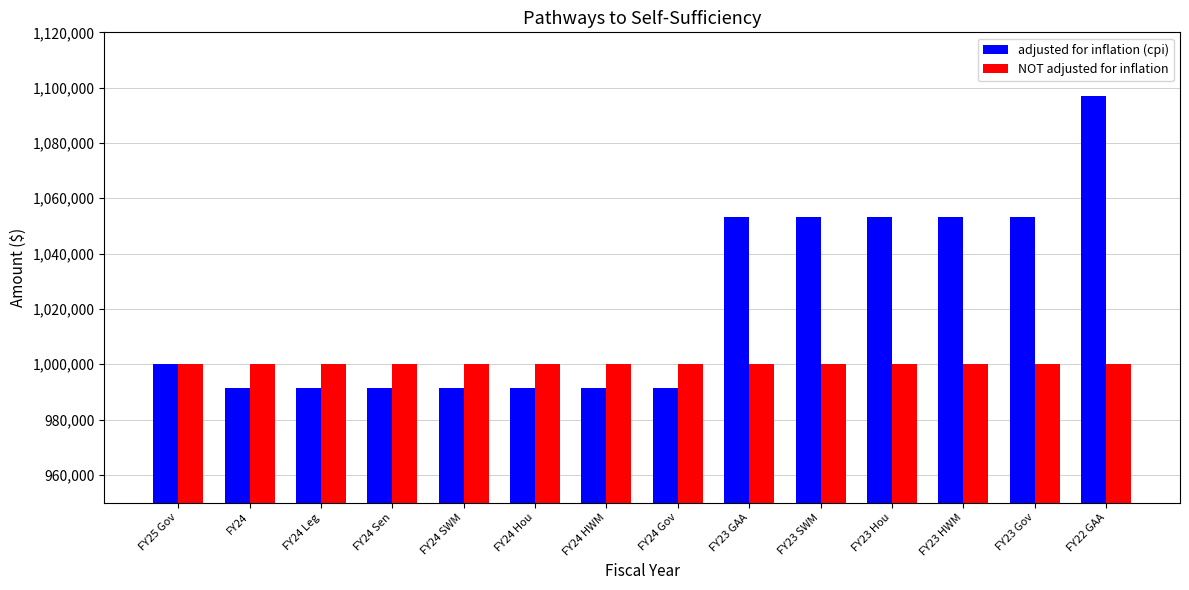

Which series has the largest total across all categories?

adjusted for inflation (cpi)